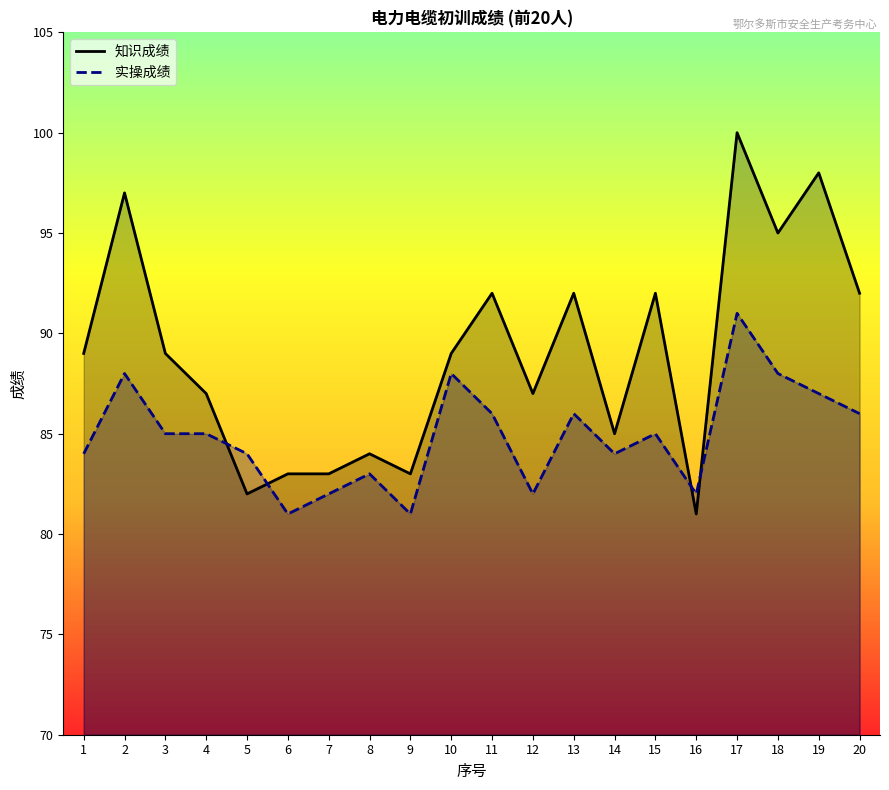

What is the highest value of the 知识成绩 series?

100